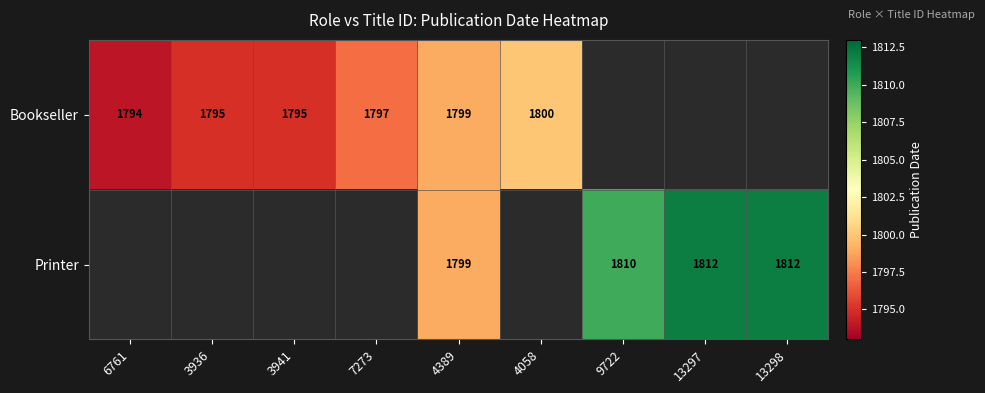

Is the value of Bookseller at 4058 greater than the value of Printer at 13297?

No